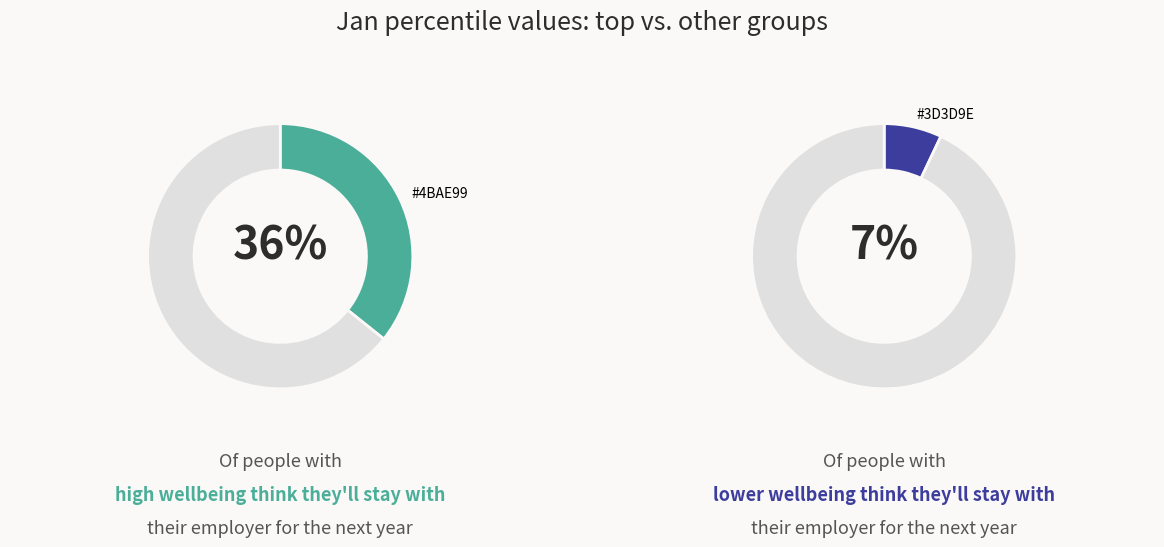

What percentage is NOT represented by pct75?

93.2%